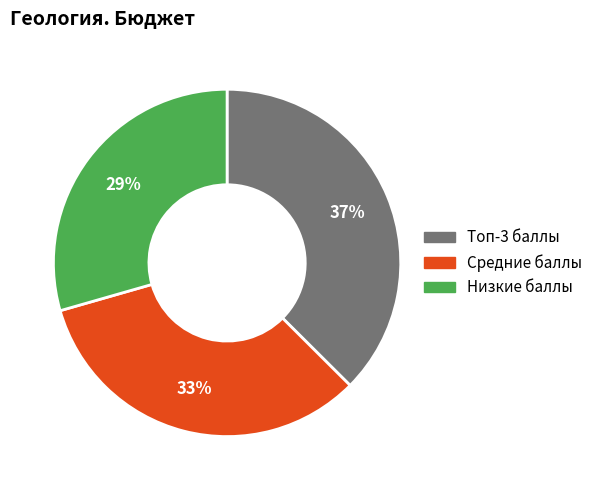

How many slices are in this pie chart?

3